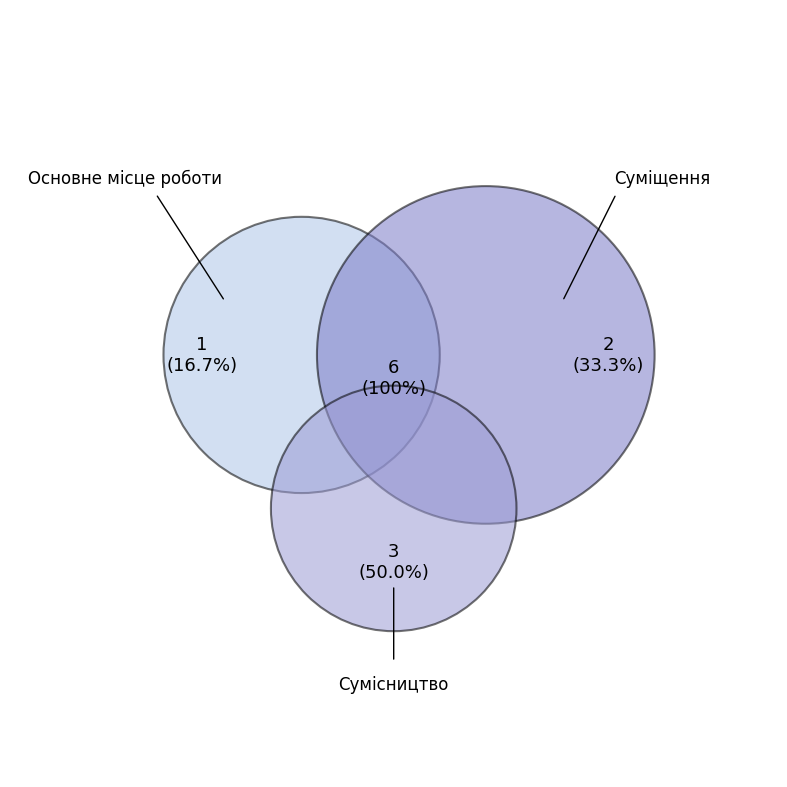

What percentage is the Основне місце роботи slice, to the nearest percent?

17%